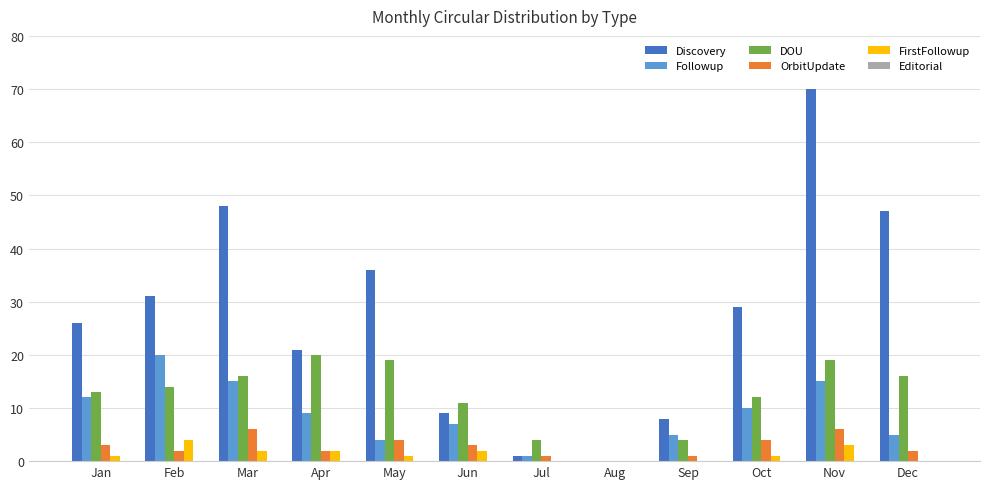

At which label does Discovery reach its peak?

Nov